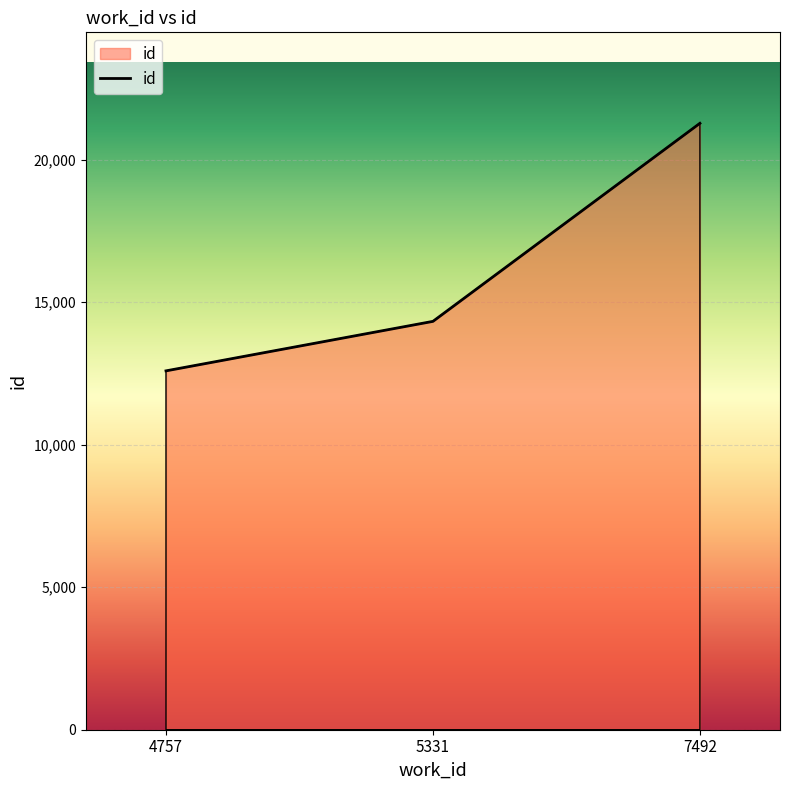

What is the ratio of the value at 4757 to the value at 5331?

0.9